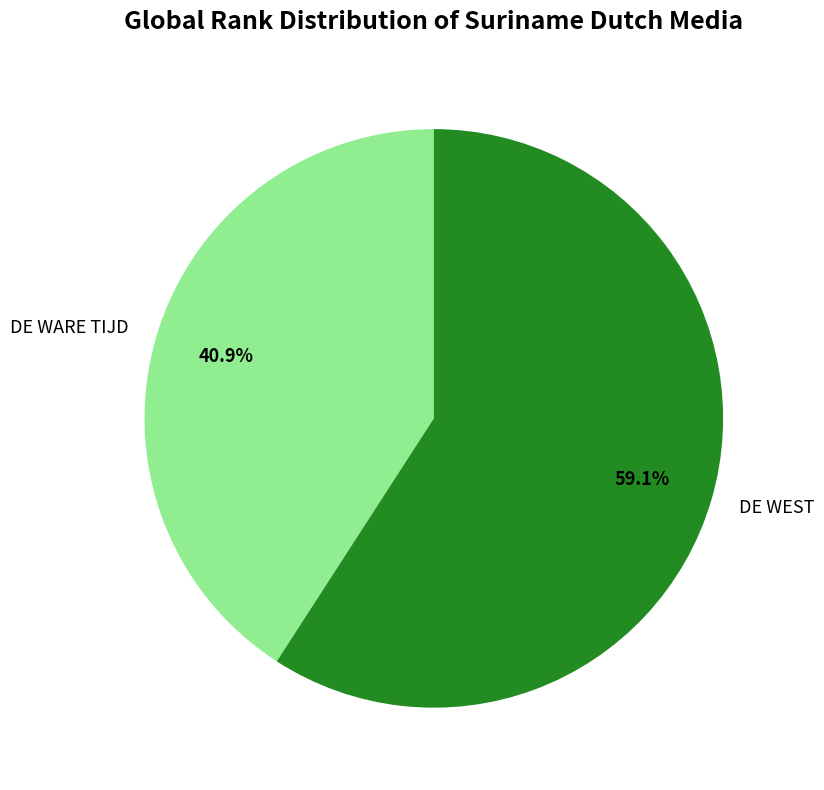

To the nearest percent, what is the difference between the DE WEST and DE WARE TIJD slice percentages?

18%